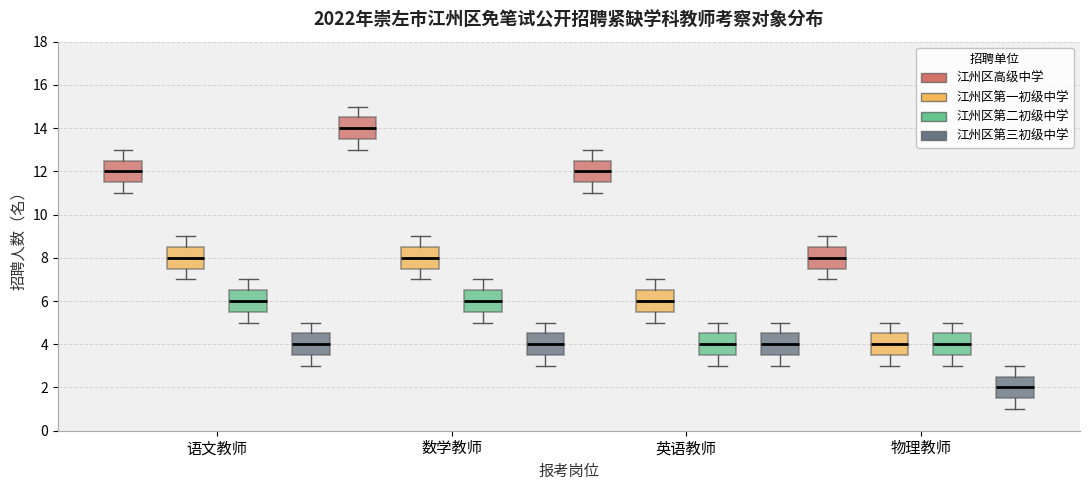

Which box's median line is the highest?

数学教师 (江州区高级中学)